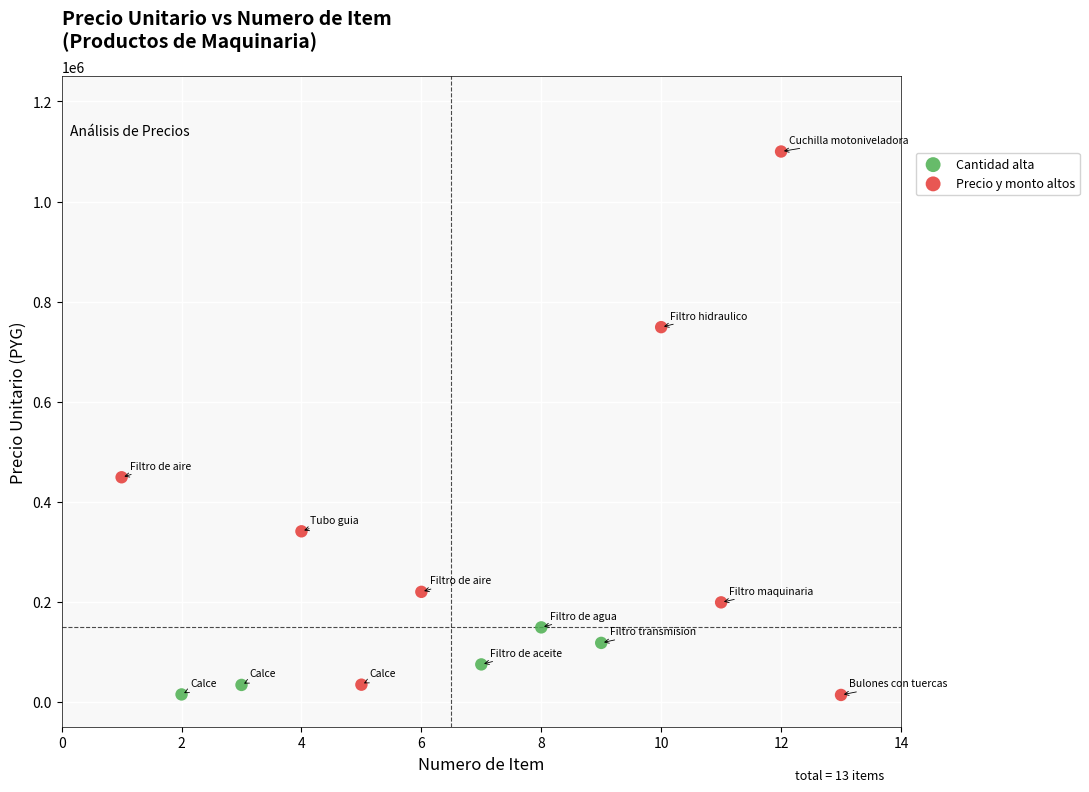

Which series contains the highest Y value?

Precio y monto altos